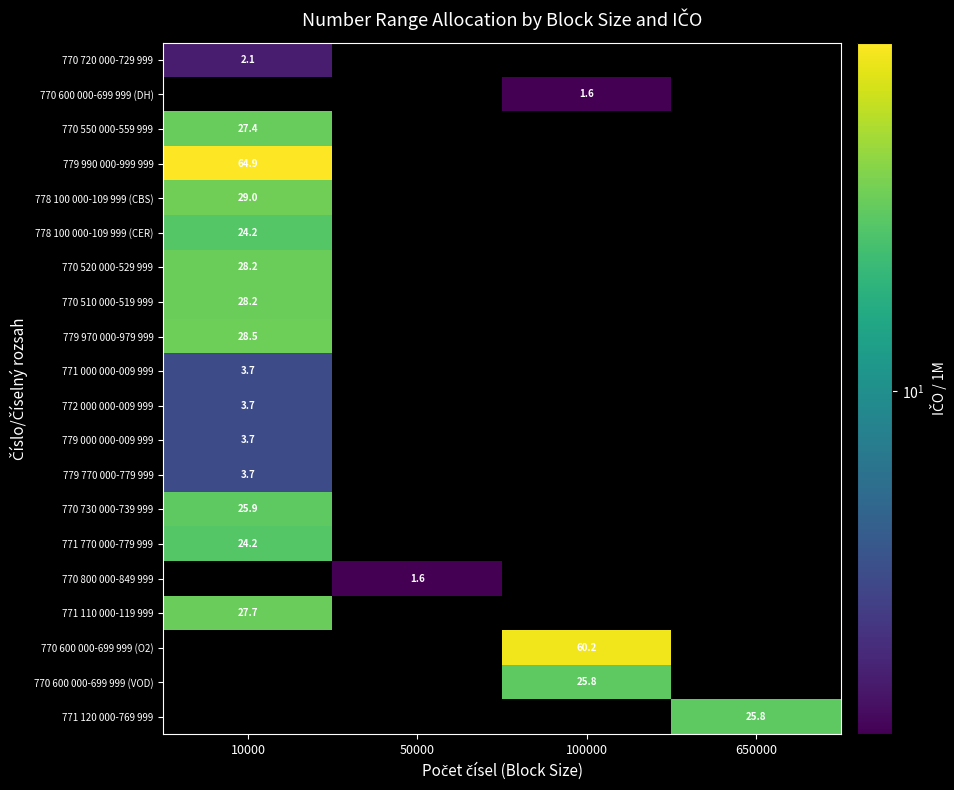

Rank the categories by 778 100 000-109 999 (CBS) value from highest to lowest.

10000, 50000, 100000, 650000